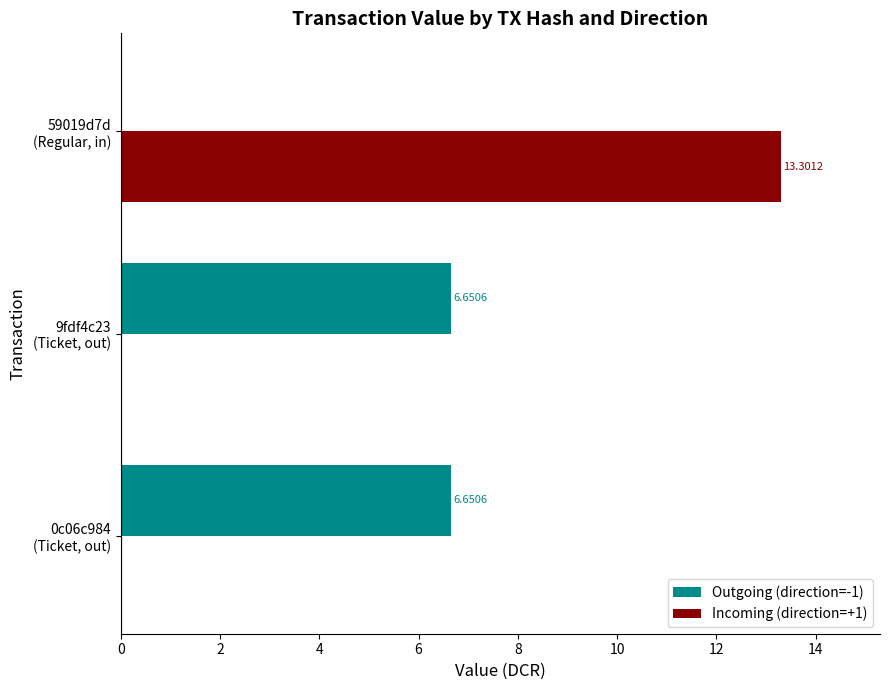

How many values in Incoming (direction=+1) are above zero?

1